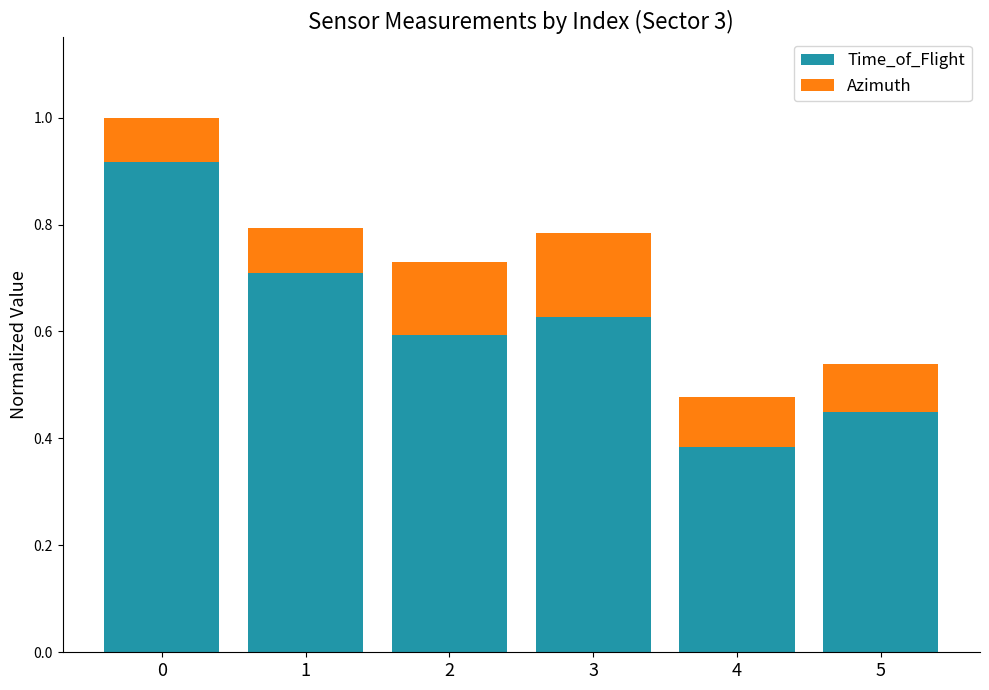

Read the Time_of_Flight value at 1.

0.7